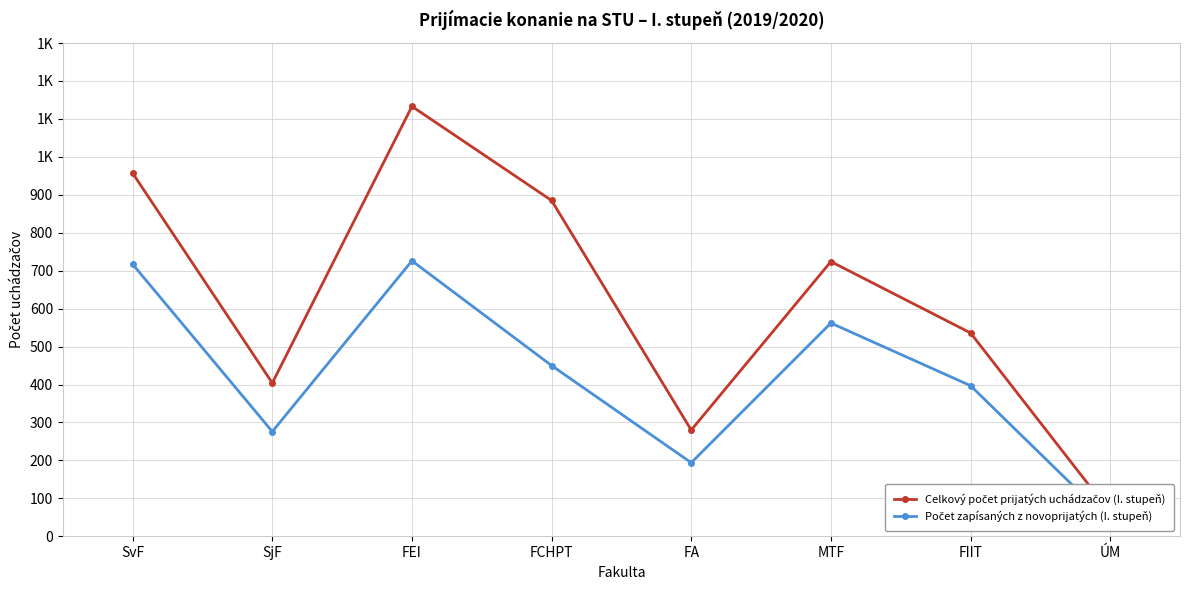

Between ÚM and FCHPT, which is larger?

FCHPT